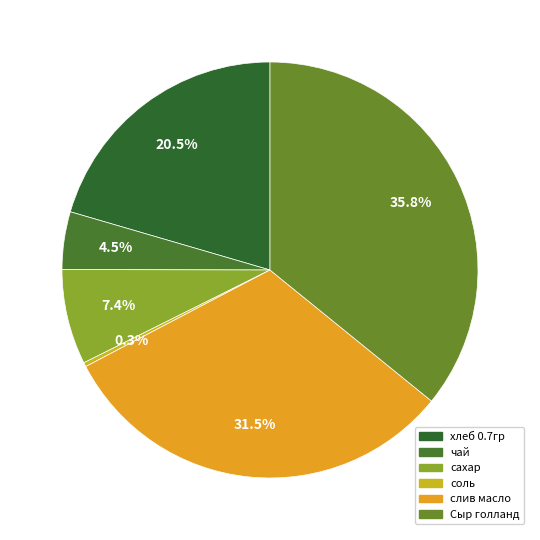

How many slices are in this pie chart?

6